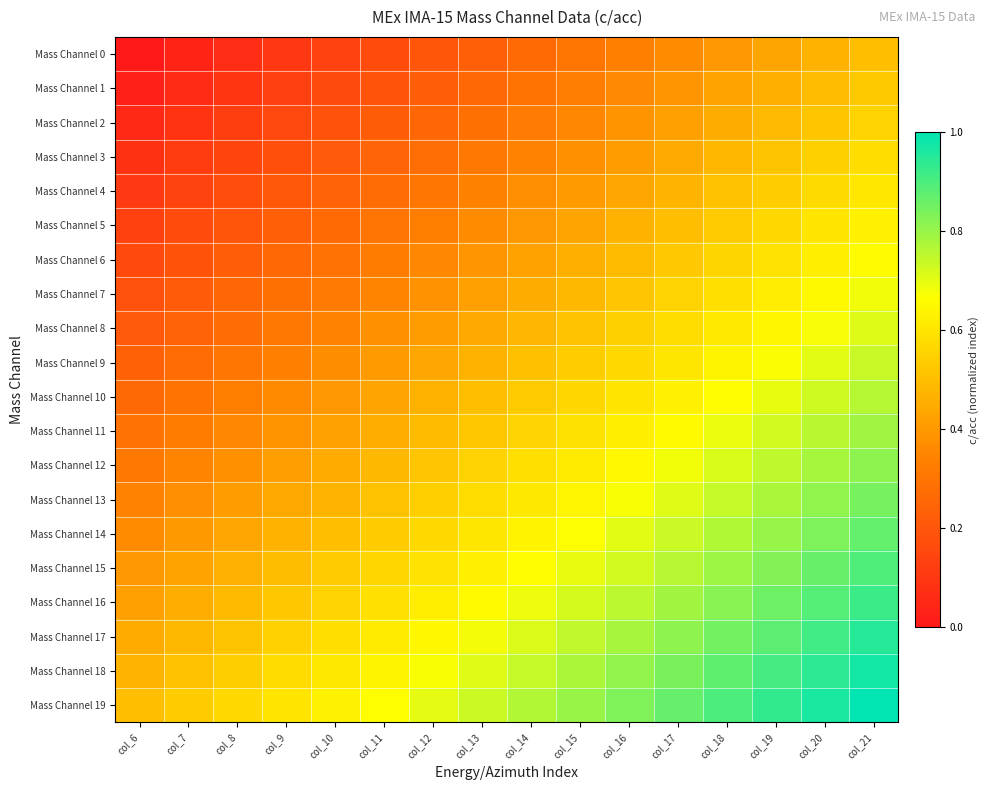

Reading left to right, what are all the values shown in this chart?

Mass Channel 0: col_6=0.0	col_7=0.0	col_8=0.1	col_9=0.1	col_10=0.1	col_11=0.2	col_12=0.2	col_13=0.2	col_14=0.3	col_15=0.3	col_16=0.3	col_17=0.4	col_18=0.4	col_19=0.4	col_20=0.5	col_21=0.5
Mass Channel 1: col_6=0.0	col_7=0.1	col_8=0.1	col_9=0.1	col_10=0.2	col_11=0.2	col_12=0.2	col_13=0.3	col_14=0.3	col_15=0.3	col_16=0.4	col_17=0.4	col_18=0.4	col_19=0.5	col_20=0.5	col_21=0.5
Mass Channel 2: col_6=0.1	col_7=0.1	col_8=0.1	col_9=0.2	col_10=0.2	col_11=0.2	col_12=0.3	col_13=0.3	col_14=0.3	col_15=0.4	col_16=0.4	col_17=0.4	col_18=0.5	col_19=0.5	col_20=0.5	col_21=0.6
Mass Channel 3: col_6=0.1	col_7=0.1	col_8=0.1	col_9=0.2	col_10=0.2	col_11=0.2	col_12=0.3	col_13=0.3	col_14=0.3	col_15=0.4	col_16=0.4	col_17=0.4	col_18=0.5	col_19=0.5	col_20=0.5	col_21=0.6
Mass Channel 4: col_6=0.1	col_7=0.1	col_8=0.2	col_9=0.2	col_10=0.2	col_11=0.3	col_12=0.3	col_13=0.3	col_14=0.4	col_15=0.4	col_16=0.4	col_17=0.5	col_18=0.5	col_19=0.5	col_20=0.6	col_21=0.6
Mass Channel 5: col_6=0.1	col_7=0.2	col_8=0.2	col_9=0.2	col_10=0.3	col_11=0.3	col_12=0.3	col_13=0.4	col_14=0.4	col_15=0.4	col_16=0.5	col_17=0.5	col_18=0.5	col_19=0.6	col_20=0.6	col_21=0.6
Mass Channel 6: col_6=0.2	col_7=0.2	col_8=0.2	col_9=0.3	col_10=0.3	col_11=0.3	col_12=0.4	col_13=0.4	col_14=0.4	col_15=0.5	col_16=0.5	col_17=0.5	col_18=0.6	col_19=0.6	col_20=0.6	col_21=0.7
Mass Channel 7: col_6=0.2	col_7=0.2	col_8=0.3	col_9=0.3	col_10=0.3	col_11=0.4	col_12=0.4	col_13=0.4	col_14=0.5	col_15=0.5	col_16=0.5	col_17=0.6	col_18=0.6	col_19=0.6	col_20=0.7	col_21=0.7
Mass Channel 8: col_6=0.2	col_7=0.2	col_8=0.3	col_9=0.3	col_10=0.3	col_11=0.4	col_12=0.4	col_13=0.4	col_14=0.5	col_15=0.5	col_16=0.5	col_17=0.6	col_18=0.6	col_19=0.6	col_20=0.7	col_21=0.7
Mass Channel 9: col_6=0.2	col_7=0.3	col_8=0.3	col_9=0.3	col_10=0.4	col_11=0.4	col_12=0.4	col_13=0.5	col_14=0.5	col_15=0.5	col_16=0.6	col_17=0.6	col_18=0.6	col_19=0.7	col_20=0.7	col_21=0.7
Mass Channel 10: col_6=0.3	col_7=0.3	col_8=0.3	col_9=0.4	col_10=0.4	col_11=0.4	col_12=0.5	col_13=0.5	col_14=0.5	col_15=0.6	col_16=0.6	col_17=0.6	col_18=0.7	col_19=0.7	col_20=0.7	col_21=0.8
Mass Channel 11: col_6=0.3	col_7=0.3	col_8=0.4	col_9=0.4	col_10=0.4	col_11=0.5	col_12=0.5	col_13=0.5	col_14=0.6	col_15=0.6	col_16=0.6	col_17=0.7	col_18=0.7	col_19=0.7	col_20=0.8	col_21=0.8
Mass Channel 12: col_6=0.3	col_7=0.3	col_8=0.4	col_9=0.4	col_10=0.4	col_11=0.5	col_12=0.5	col_13=0.5	col_14=0.6	col_15=0.6	col_16=0.6	col_17=0.7	col_18=0.7	col_19=0.7	col_20=0.8	col_21=0.8
Mass Channel 13: col_6=0.3	col_7=0.4	col_8=0.4	col_9=0.4	col_10=0.5	col_11=0.5	col_12=0.5	col_13=0.6	col_14=0.6	col_15=0.6	col_16=0.7	col_17=0.7	col_18=0.7	col_19=0.8	col_20=0.8	col_21=0.8
Mass Channel 14: col_6=0.4	col_7=0.4	col_8=0.4	col_9=0.5	col_10=0.5	col_11=0.5	col_12=0.6	col_13=0.6	col_14=0.6	col_15=0.7	col_16=0.7	col_17=0.7	col_18=0.8	col_19=0.8	col_20=0.8	col_21=0.9
Mass Channel 15: col_6=0.4	col_7=0.4	col_8=0.5	col_9=0.5	col_10=0.5	col_11=0.6	col_12=0.6	col_13=0.6	col_14=0.7	col_15=0.7	col_16=0.7	col_17=0.8	col_18=0.8	col_19=0.8	col_20=0.9	col_21=0.9
Mass Channel 16: col_6=0.4	col_7=0.5	col_8=0.5	col_9=0.5	col_10=0.6	col_11=0.6	col_12=0.6	col_13=0.7	col_14=0.7	col_15=0.7	col_16=0.8	col_17=0.8	col_18=0.8	col_19=0.9	col_20=0.9	col_21=0.9
Mass Channel 17: col_6=0.4	col_7=0.5	col_8=0.5	col_9=0.5	col_10=0.6	col_11=0.6	col_12=0.6	col_13=0.7	col_14=0.7	col_15=0.7	col_16=0.8	col_17=0.8	col_18=0.8	col_19=0.9	col_20=0.9	col_21=0.9
Mass Channel 18: col_6=0.5	col_7=0.5	col_8=0.5	col_9=0.6	col_10=0.6	col_11=0.6	col_12=0.7	col_13=0.7	col_14=0.7	col_15=0.8	col_16=0.8	col_17=0.8	col_18=0.9	col_19=0.9	col_20=0.9	col_21=1.0
Mass Channel 19: col_6=0.5	col_7=0.5	col_8=0.6	col_9=0.6	col_10=0.6	col_11=0.7	col_12=0.7	col_13=0.7	col_14=0.8	col_15=0.8	col_16=0.8	col_17=0.9	col_18=0.9	col_19=0.9	col_20=1.0	col_21=1.0